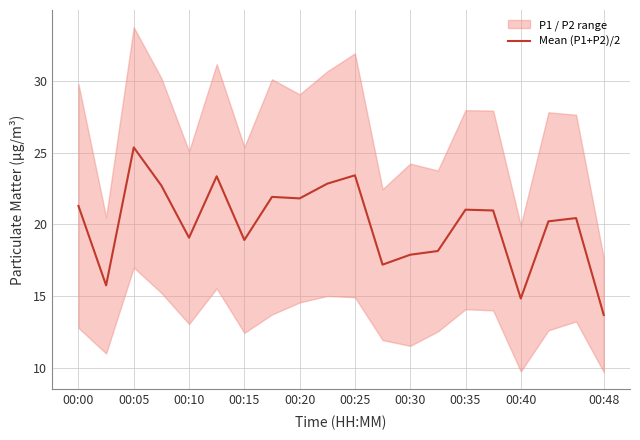

Reading left to right, extract all data points from this chart.

21.3	15.8	25.4	22.7	19.1	23.4	18.9	21.9	21.8	22.8	23.4	17.2	17.9	18.1	21.0	21.0	14.8	20.2	20.4	13.7